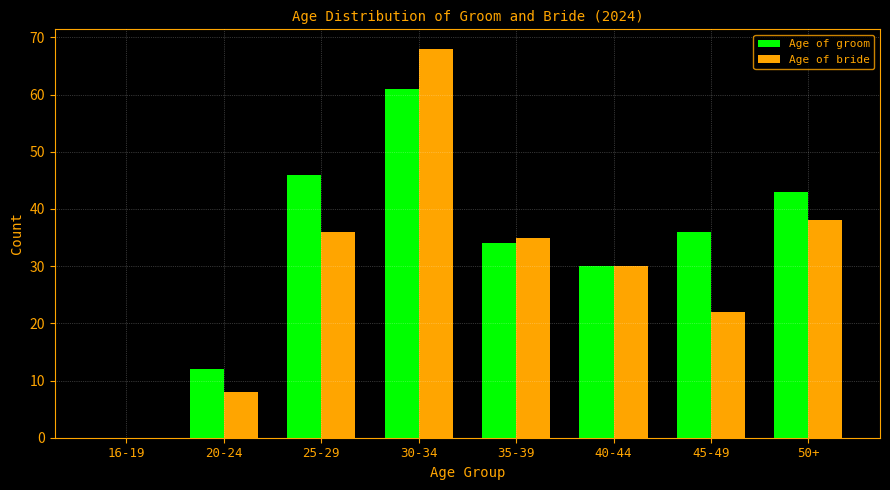

Reading left to right, extract all data points from this chart.

Age of groom: 16-19=0	20-24=12	25-29=46	30-34=61	35-39=34	40-44=30	45-49=36	50+=43
Age of bride: 16-19=0	20-24=8	25-29=36	30-34=68	35-39=35	40-44=30	45-49=22	50+=38